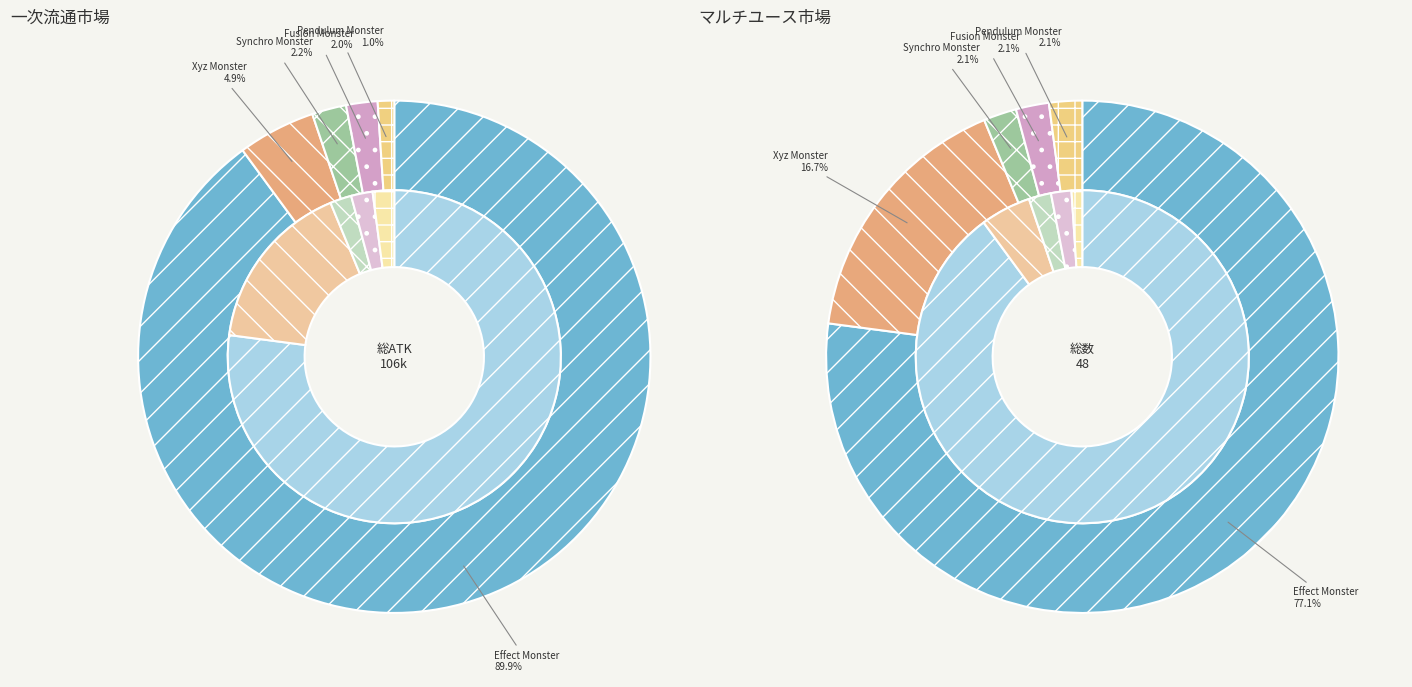

Count the number of slices in the pie.

5